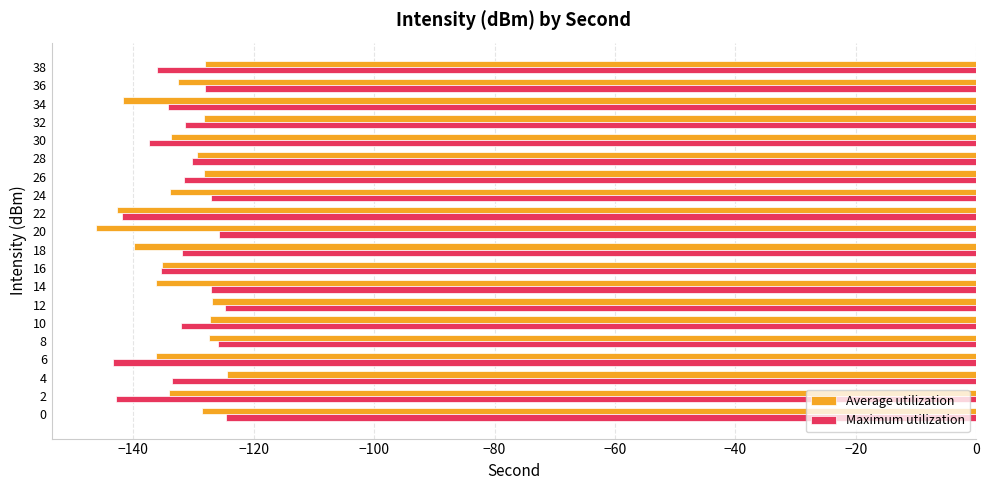

What is the spread (max minus min) of values at 10?

4.9